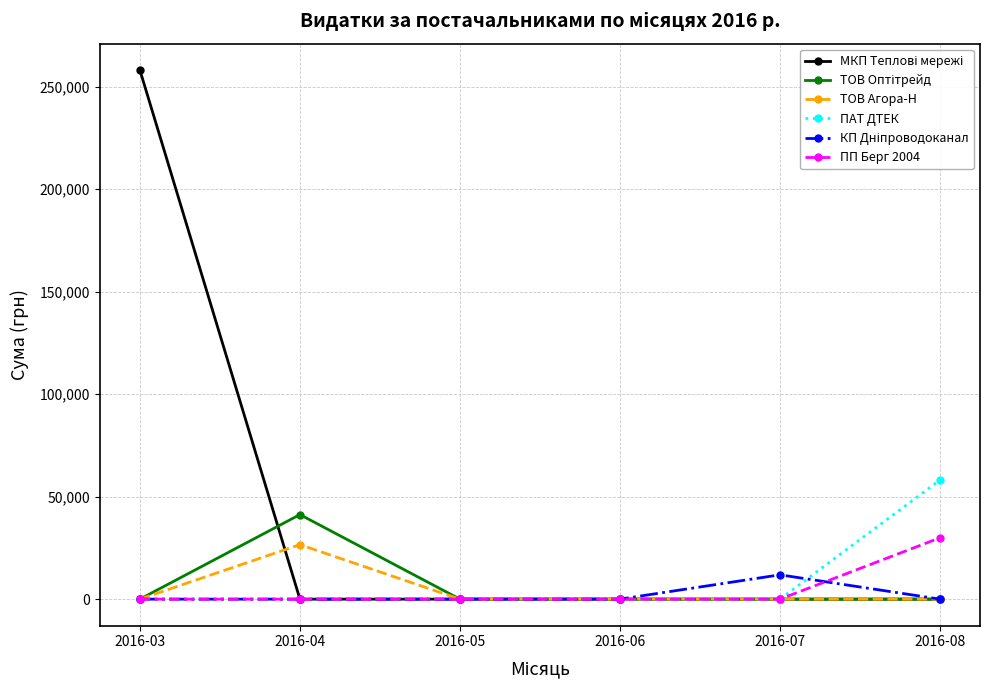

What is the maximum value shown in the chart?

258001.8